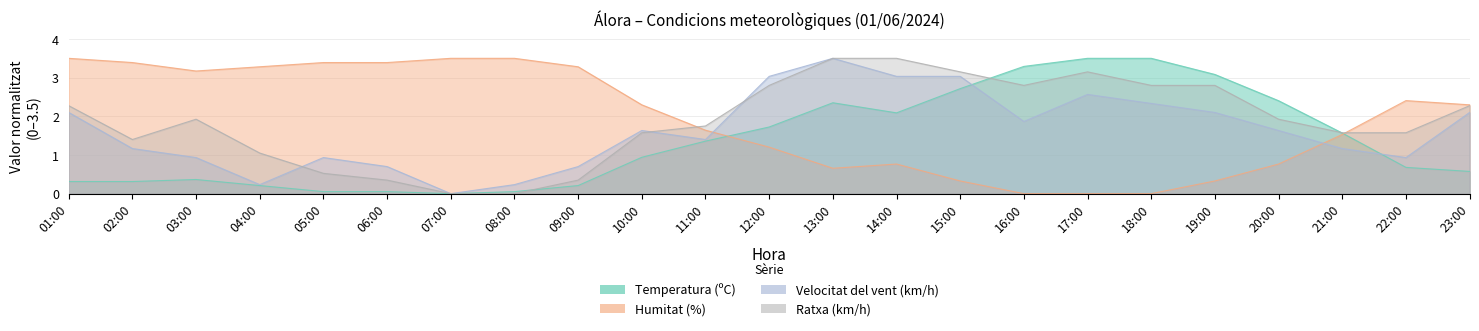

Is the value of Ratxa (km/h) at 17:00 greater than the value of Temperatura (ºC) at 09:00?

Yes